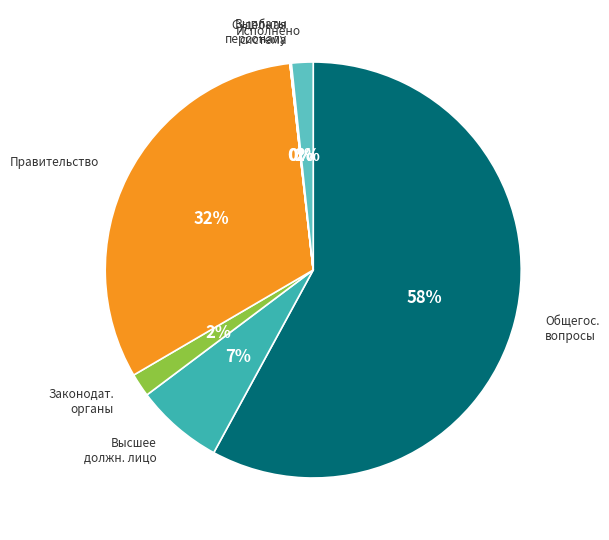

Is there any slice that represents more than half of the pie?

Yes